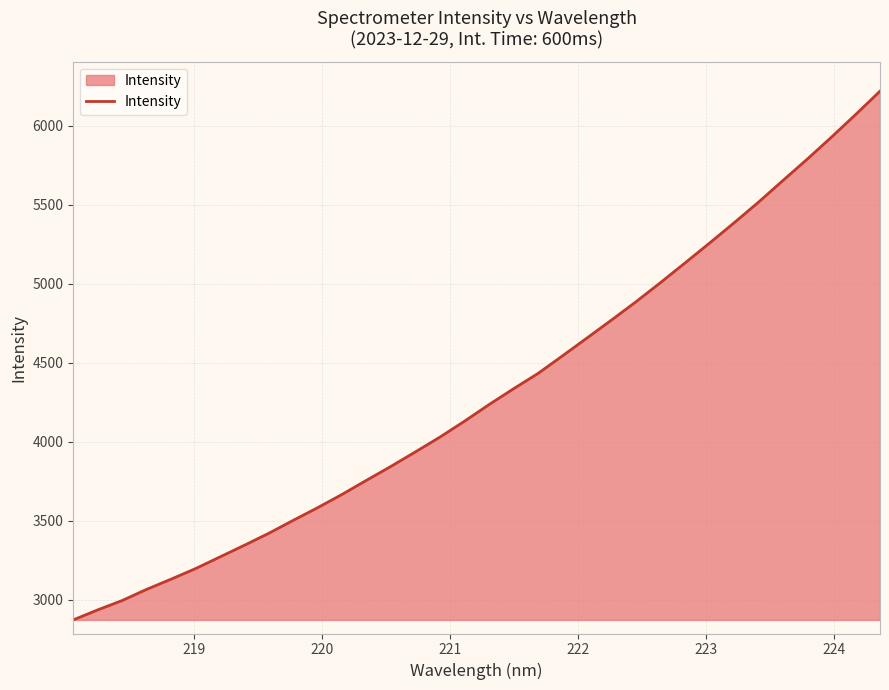

What is the average value?

4308.4